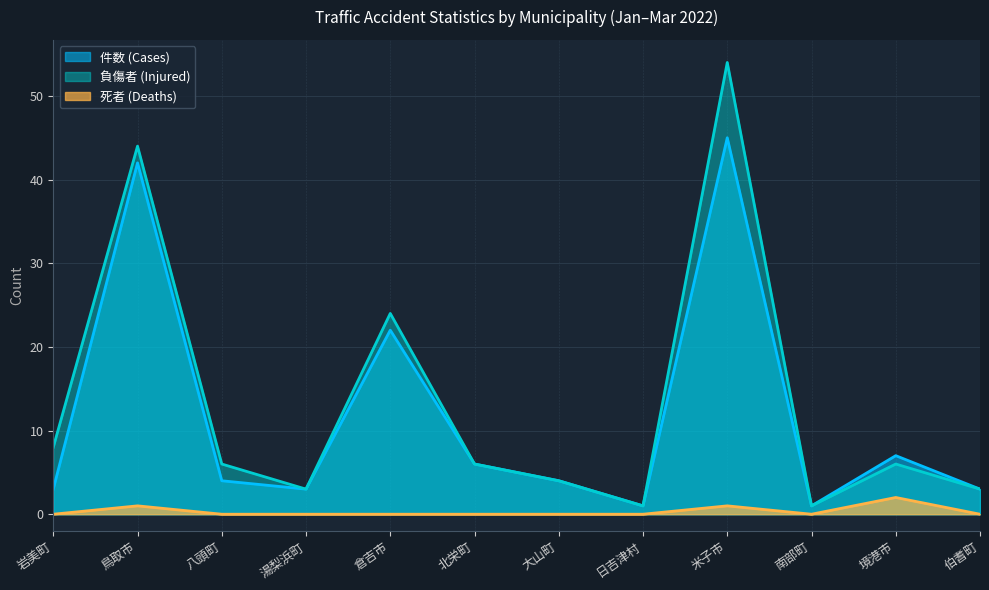

In 件数 (Cases), how many points are lower than both neighbors (excluding endpoints)?

3